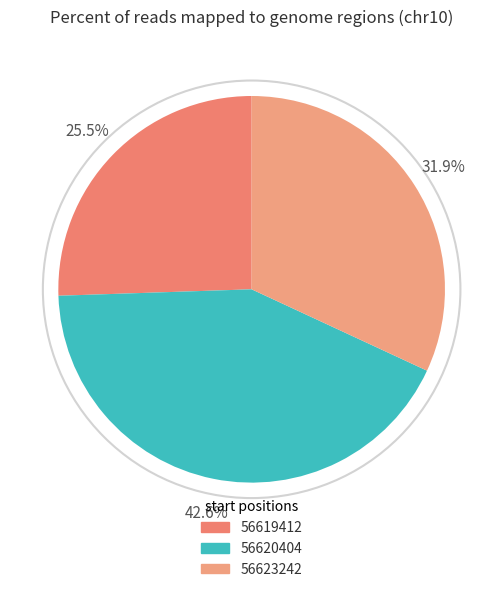

How many slices are in this pie chart?

3